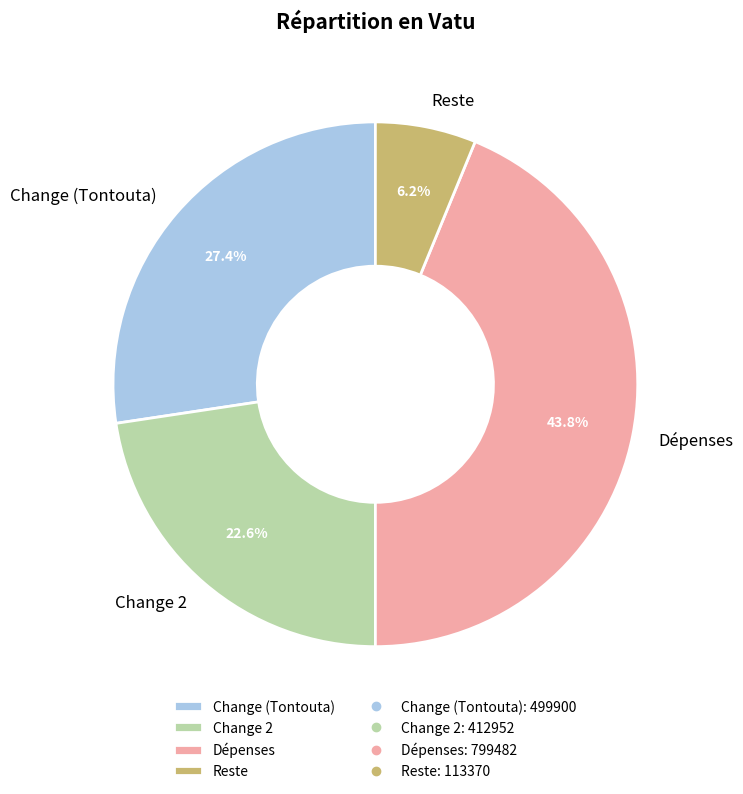

To the nearest percent, what percentage of the pie is Reste?

6%